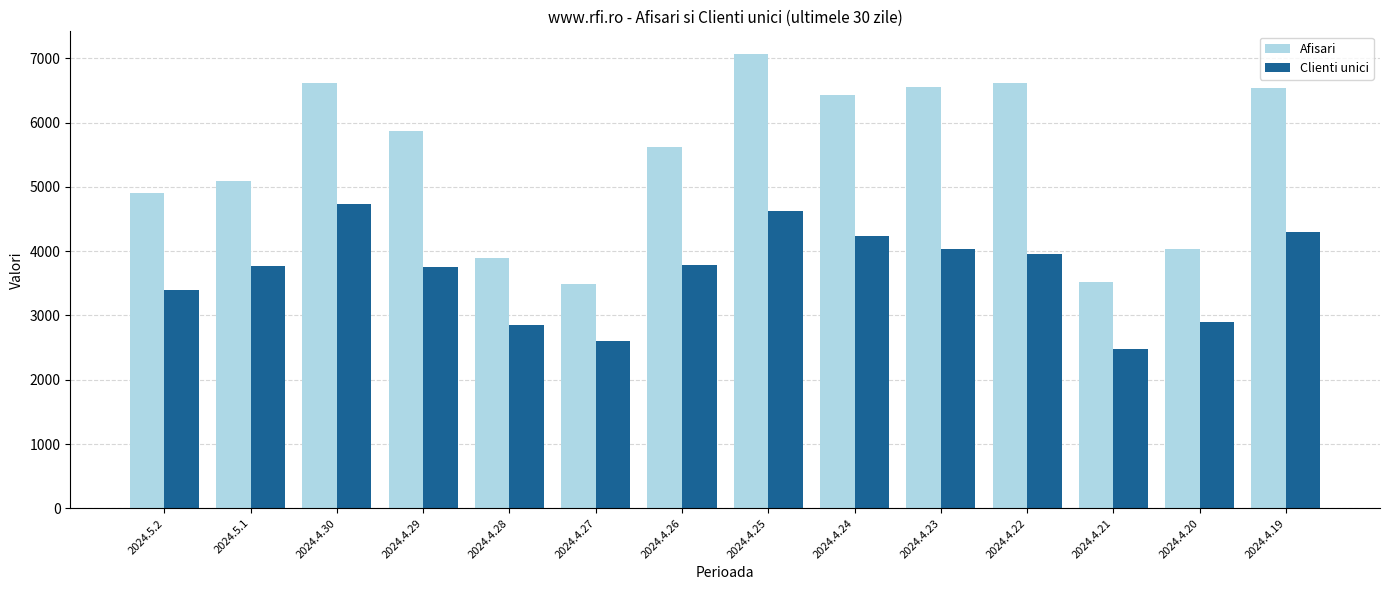

Count the number of data series in this chart.

2